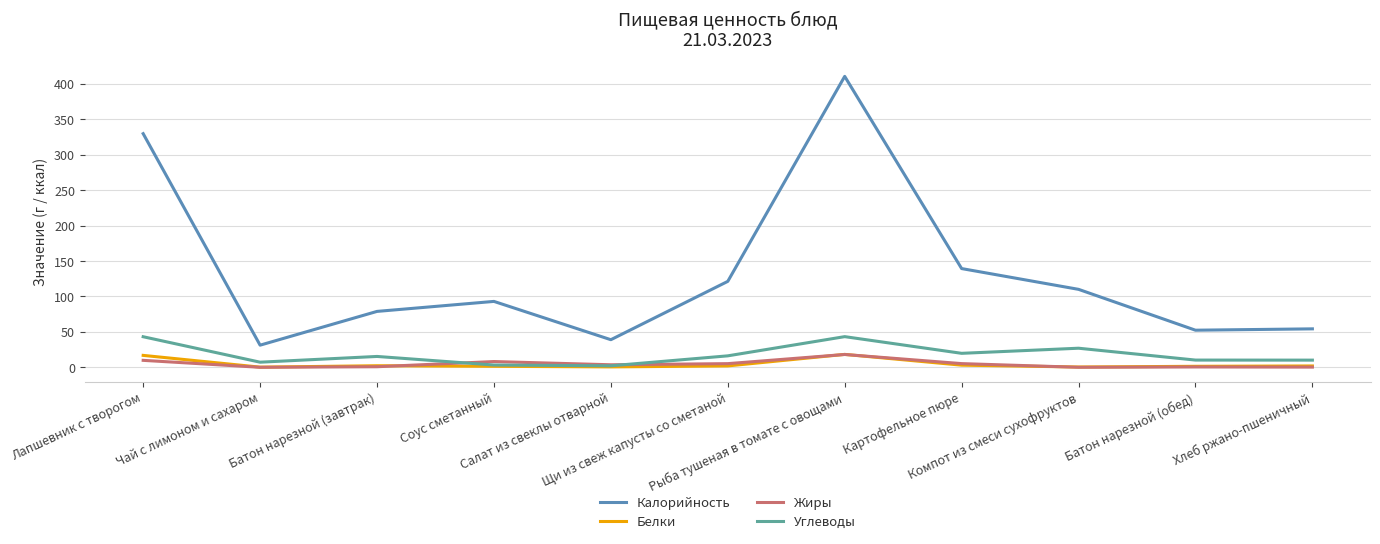

What is the maximum value shown in the chart?

410.3